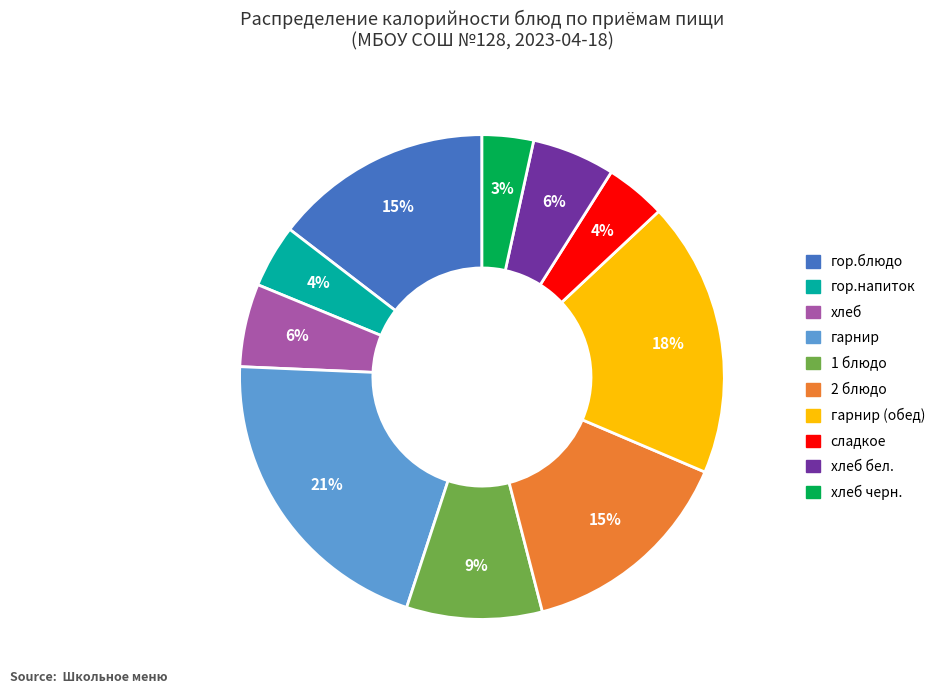

Is there a majority slice in this chart?

No